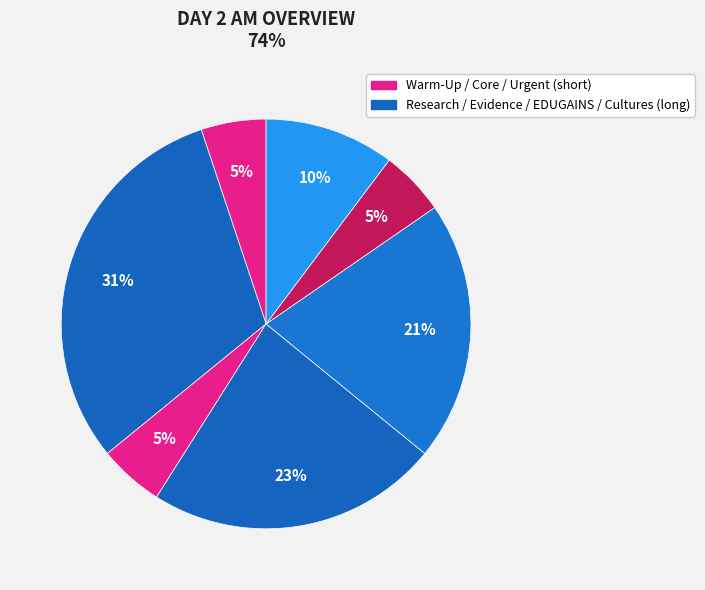

Count the number of slices in the pie.

7